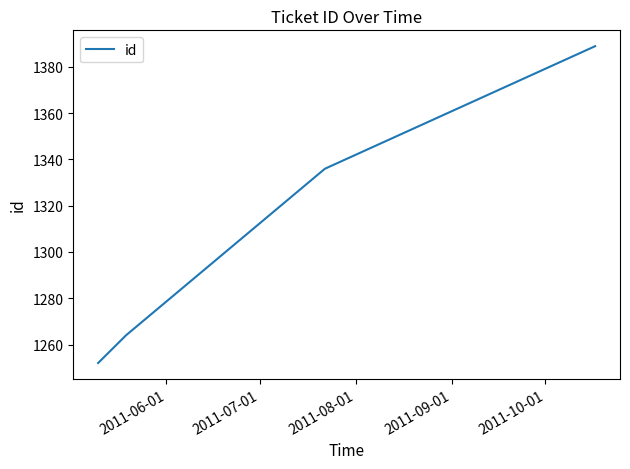

What is the greatest value displayed?

1389